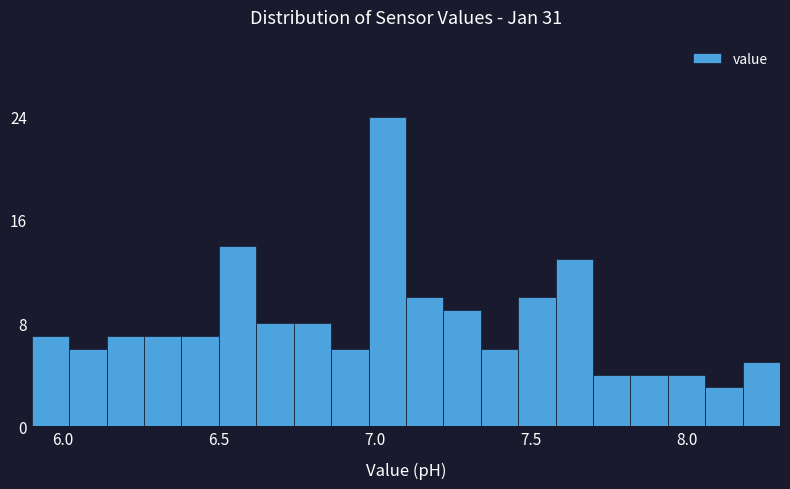

Read against the x-axis, roughly where is the centre of the tallest bar?

7.05